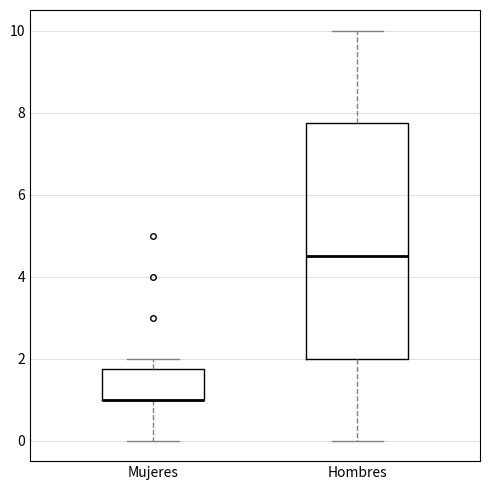

Which box is the tallest, from its lower edge to its upper edge?

Hombres